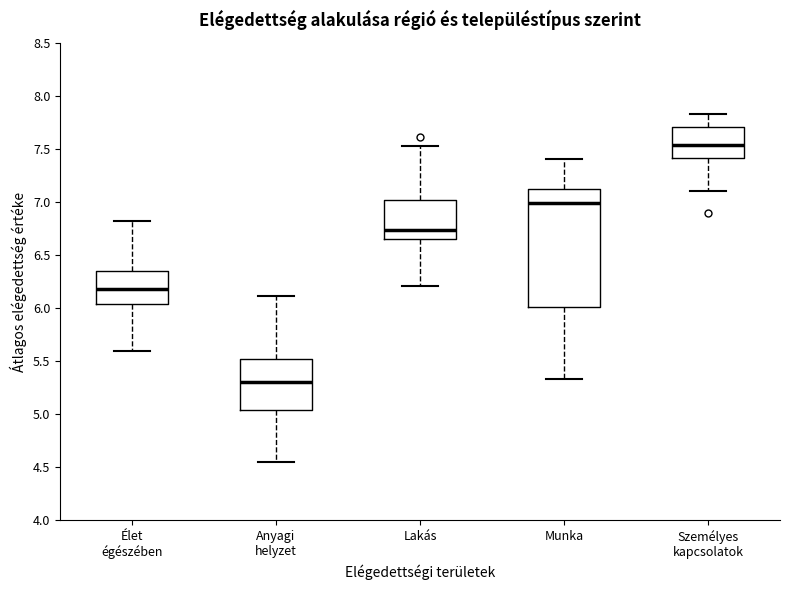

Which box is the tallest, from its lower edge to its upper edge?

Munka